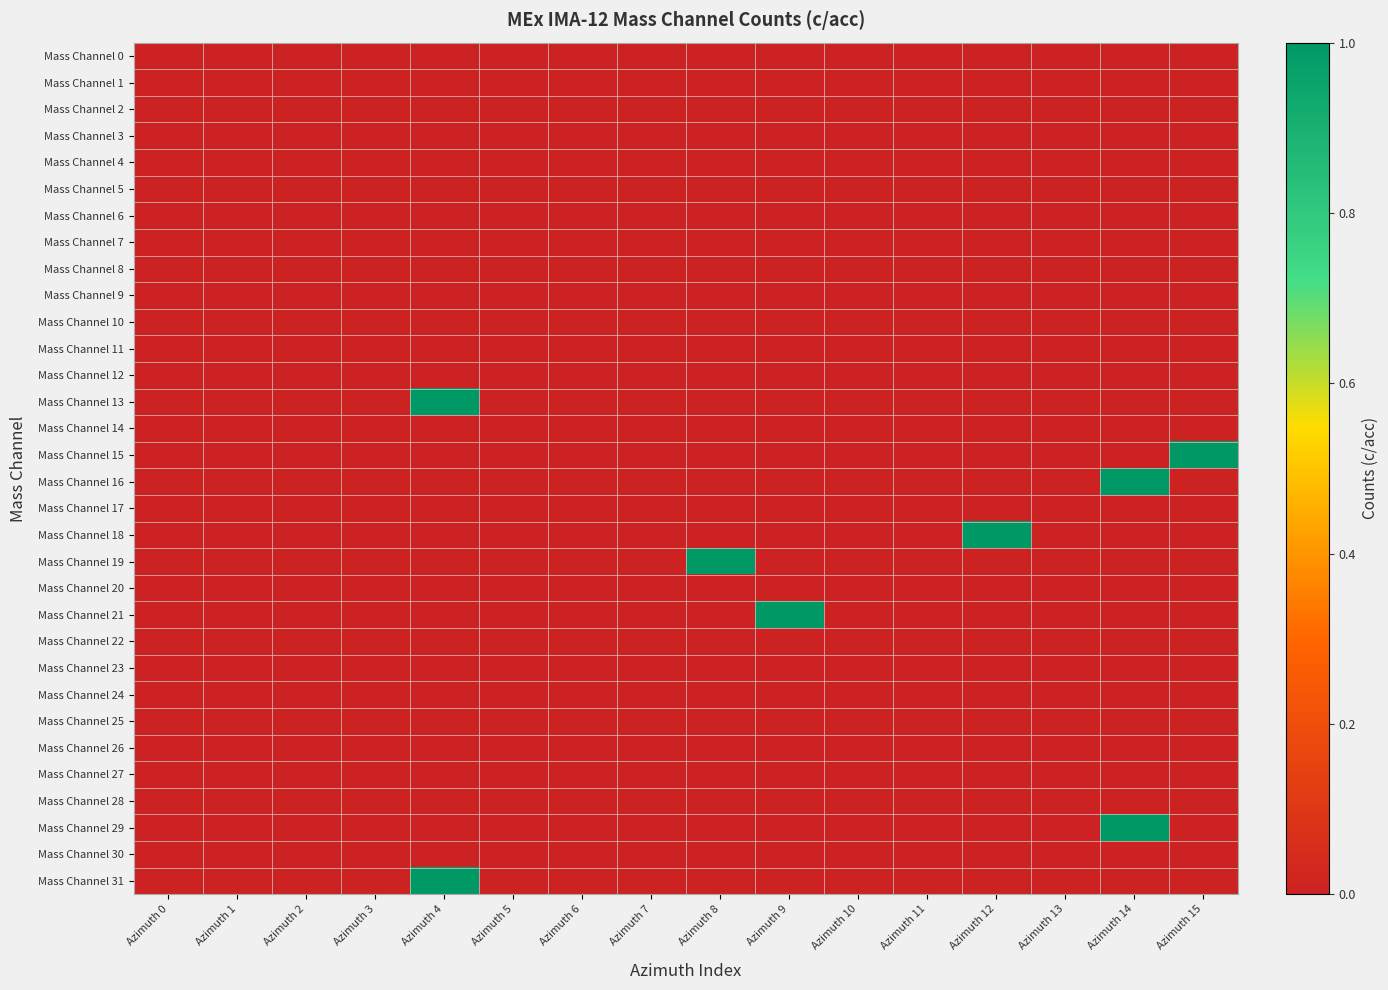

What is the total value across all series at Azimuth 8?

1